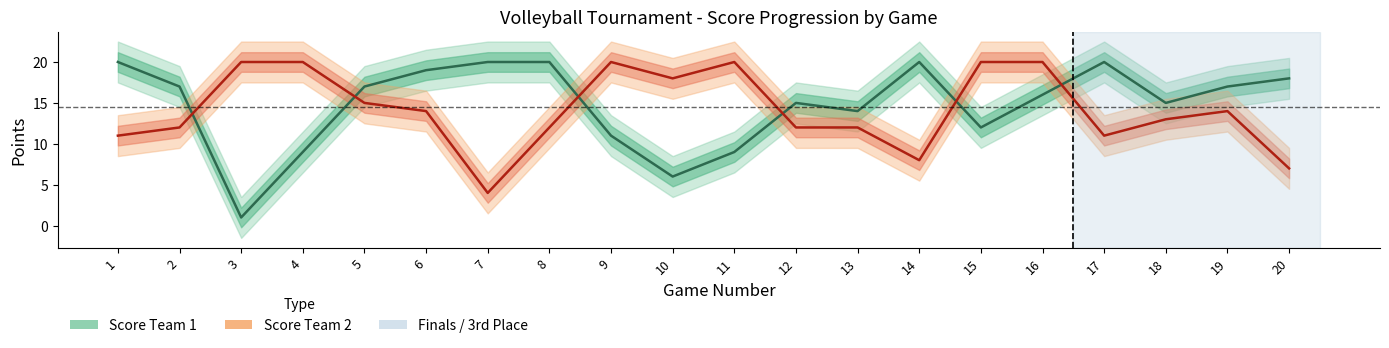

What is the approximate value of Score Team 2 at 16?

20